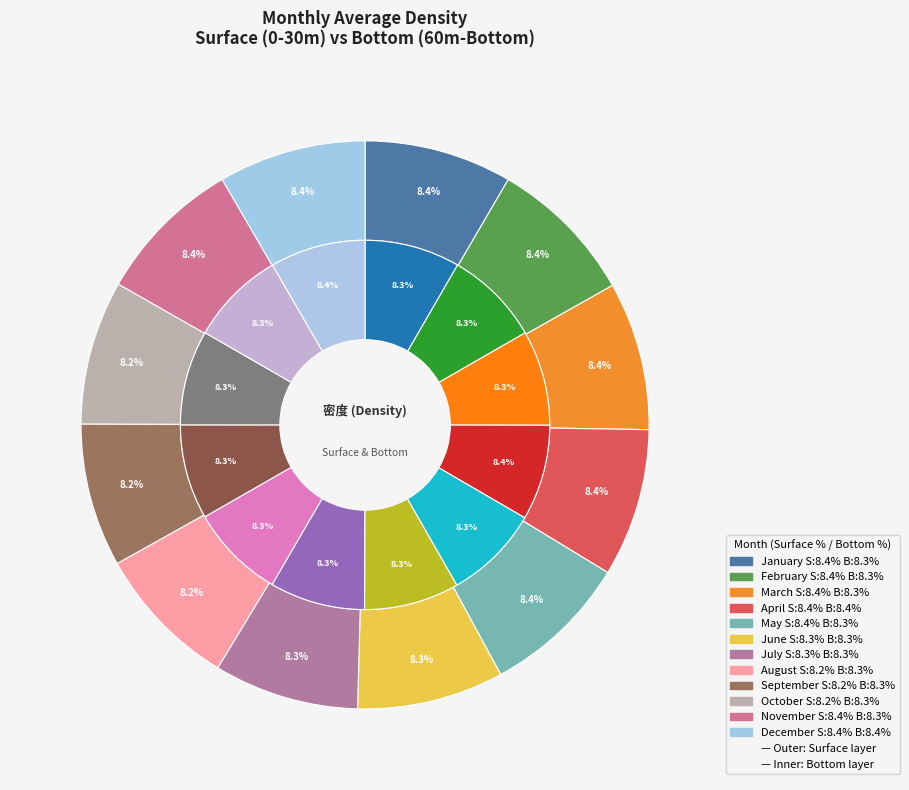

To the nearest percent, what percentage of the pie is December?

8%